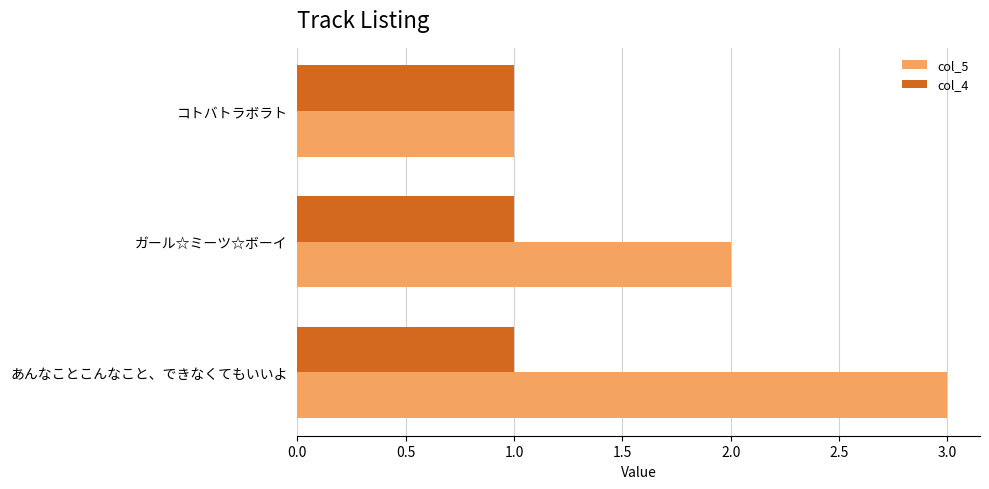

Which series has the largest total across all categories?

col_5